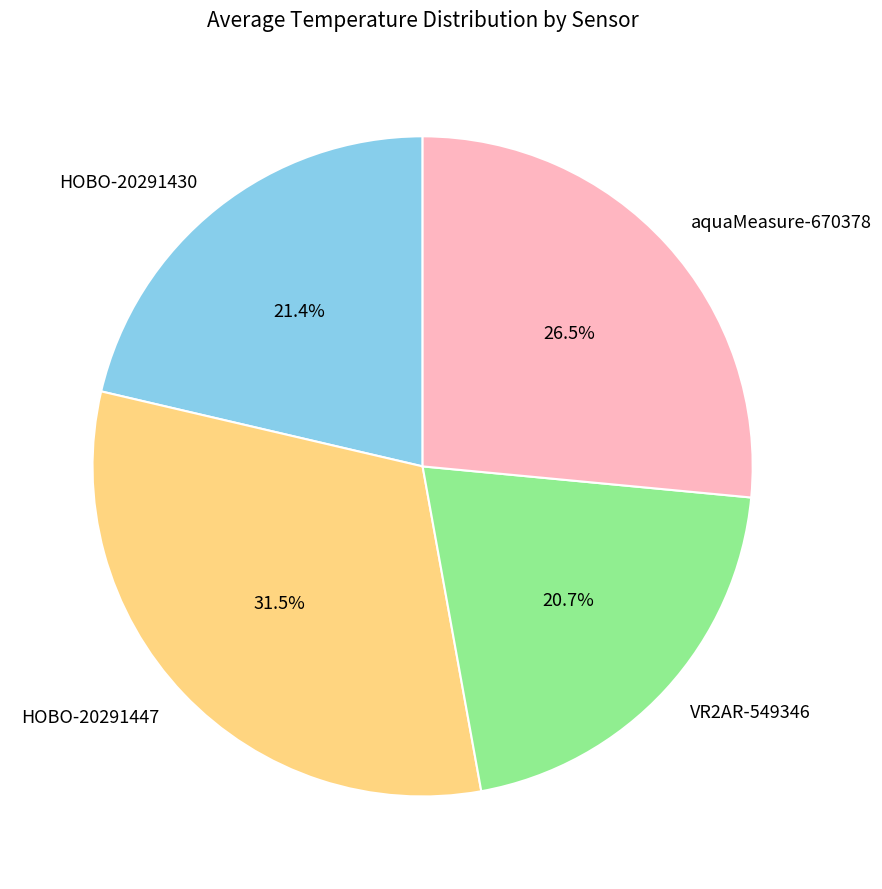

How much of the chart is everything except VR2AR-549346?

79.3%